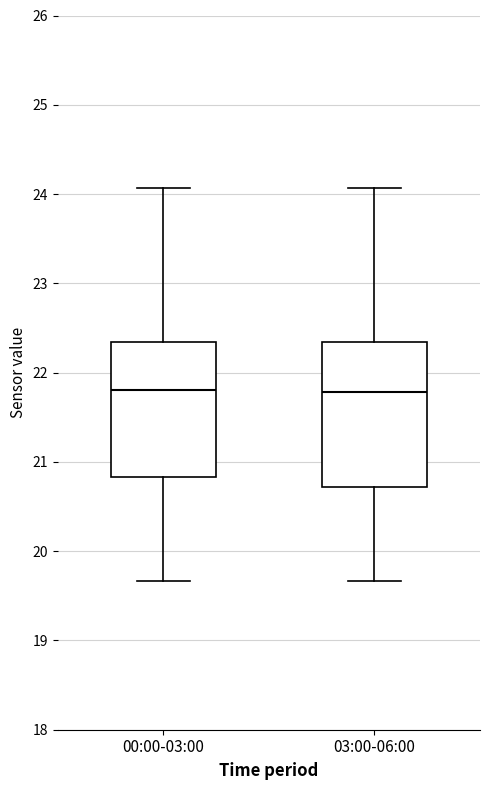

Reading left to right, read every box against the y-axis: the position of its median line, the range the box covers, and the ends of its whiskers. The values are not printed on the chart, so give them approximately, as read against the axis.

00:00-03:00: median 21.8, box 20.8 to 22.3, whiskers 19.7 to 24.1
03:00-06:00: median 21.8, box 20.7 to 22.3, whiskers 19.7 to 24.1